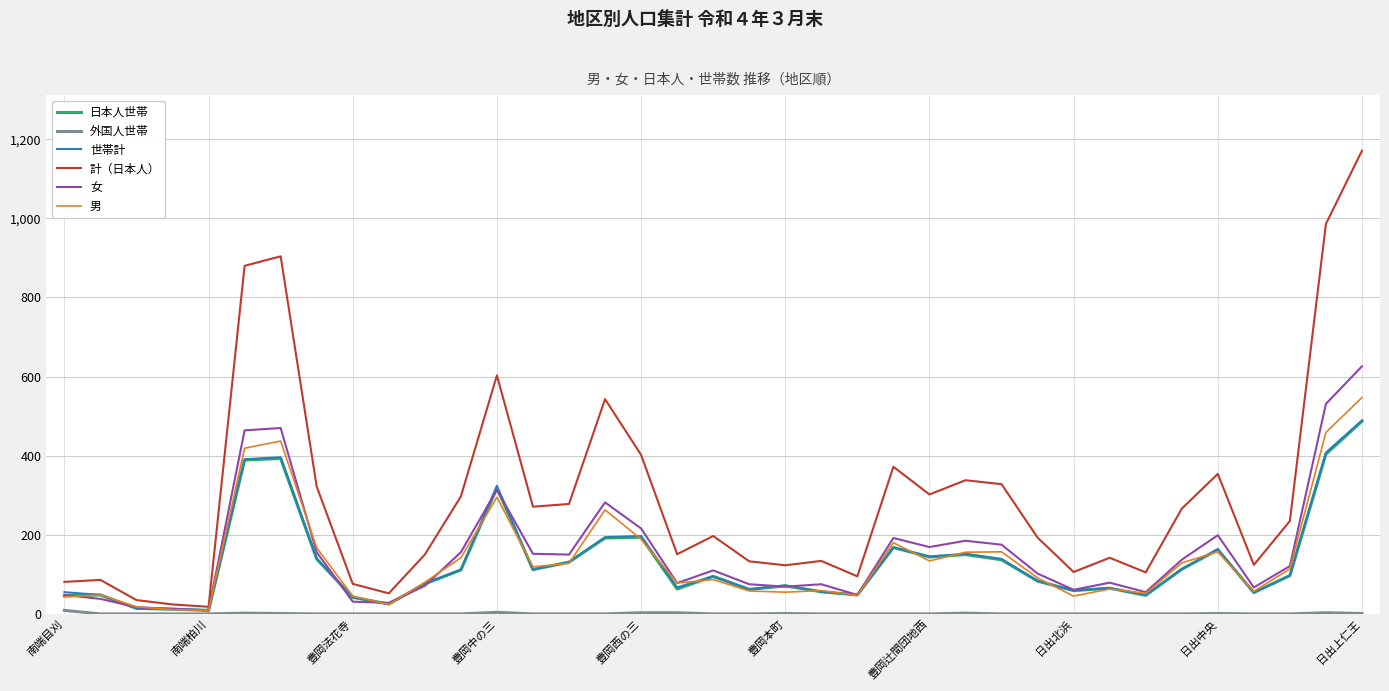

Which series has the largest total across all categories?

計（日本人）